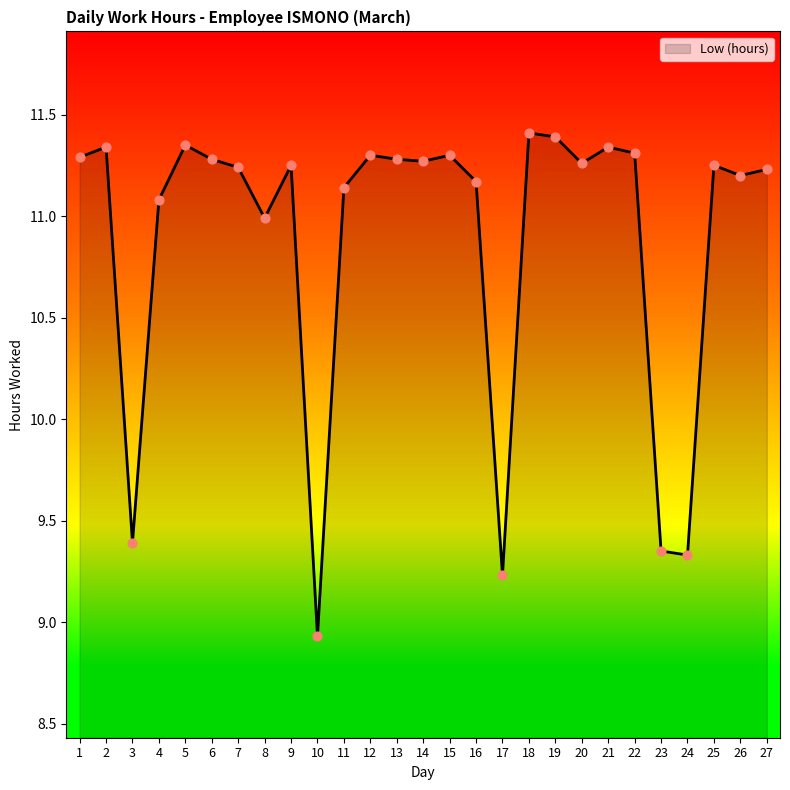

Which has a higher value, 3 or 11?

11